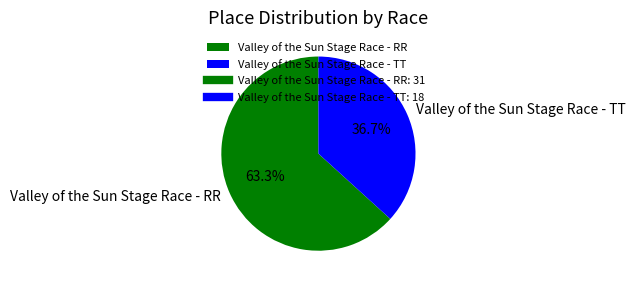

How many segments does this pie chart have?

2